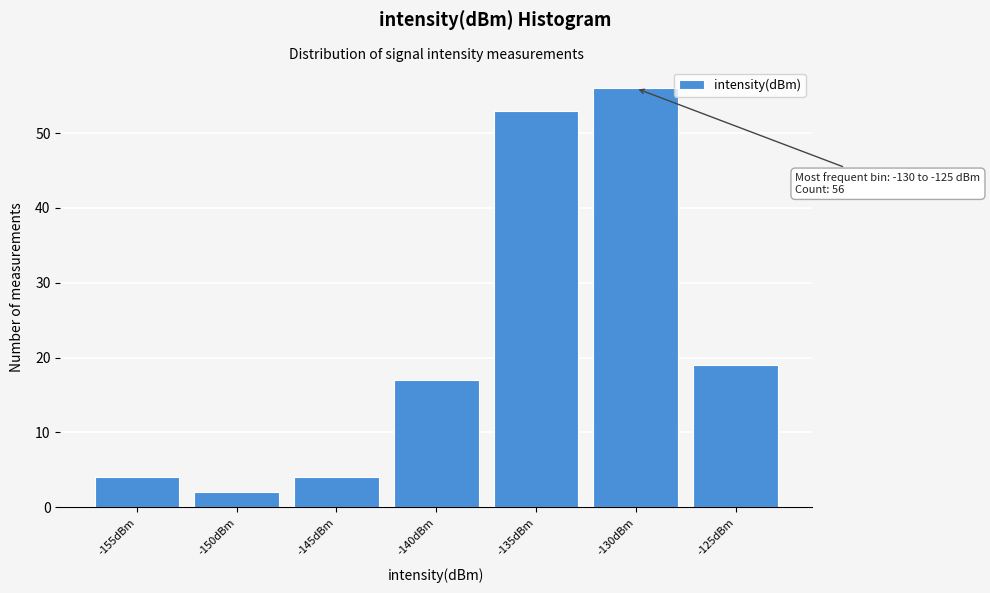

Reading left to right, transcribe all the data shown in this chart.

4	2	4	17	53	56	19